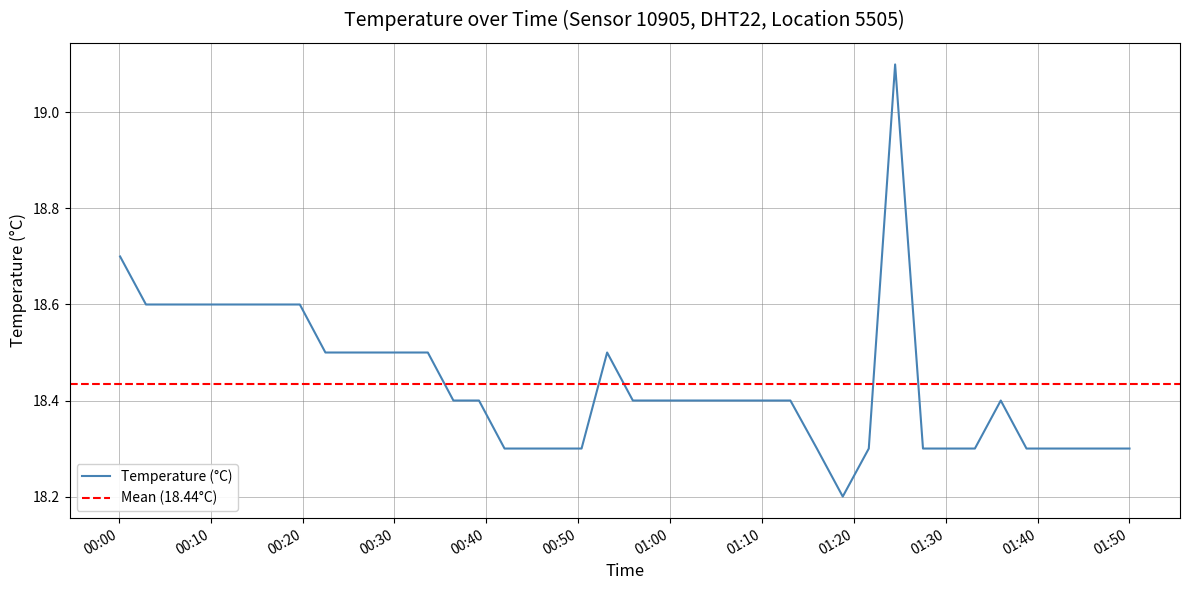

What is the highest value of the Temperature (°C) series?

19.1